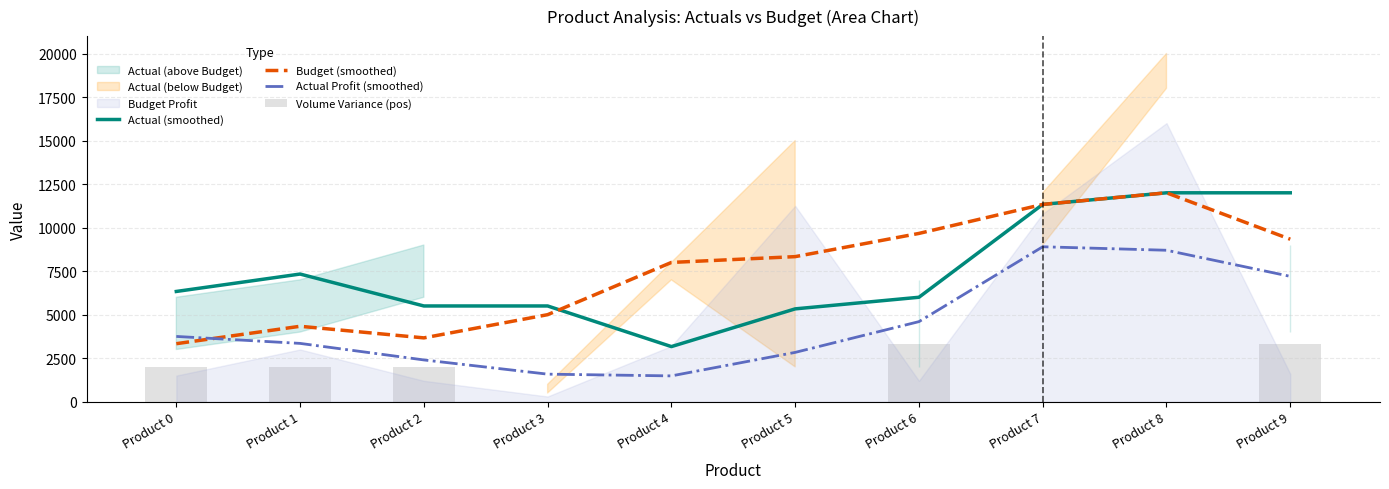

Between Product 4 and Product 1, which is larger?

Product 1